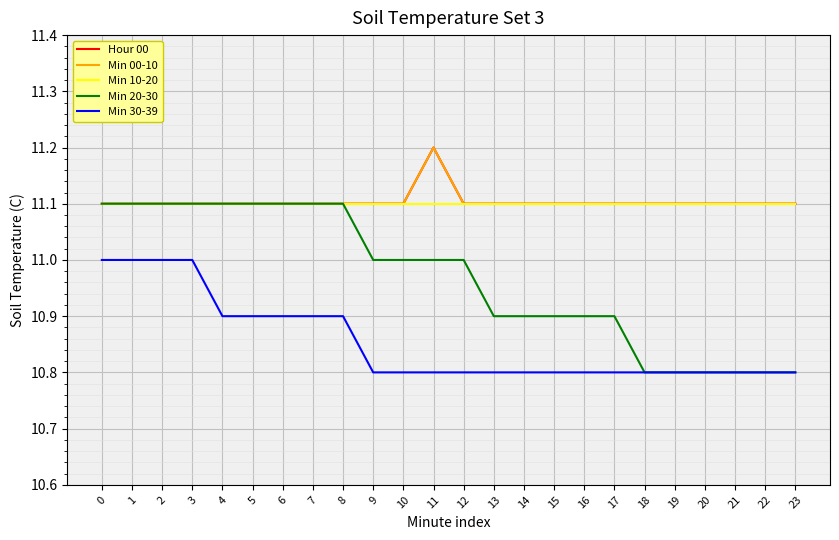

True or false: Min 30-39 and Min 10-20 cross at least once.

False